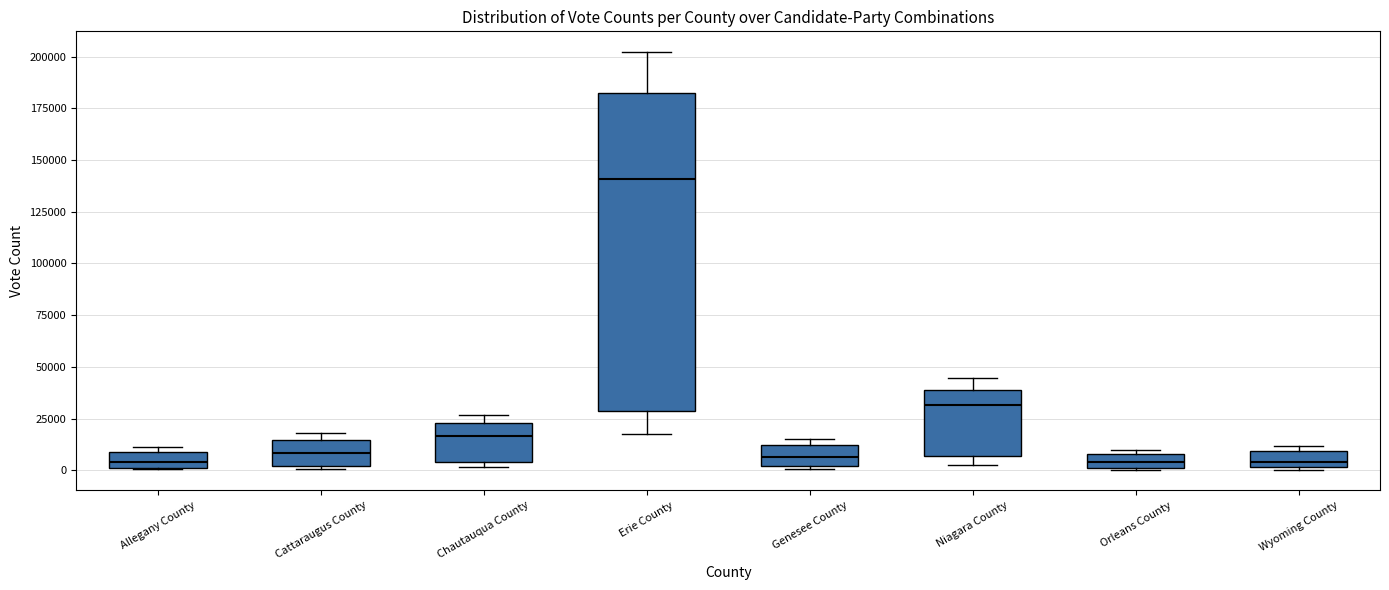

Where does the median line of the box for Niagara County sit on the y-axis? The values are not printed on the chart, so give them approximately, as read against the axis.

30000